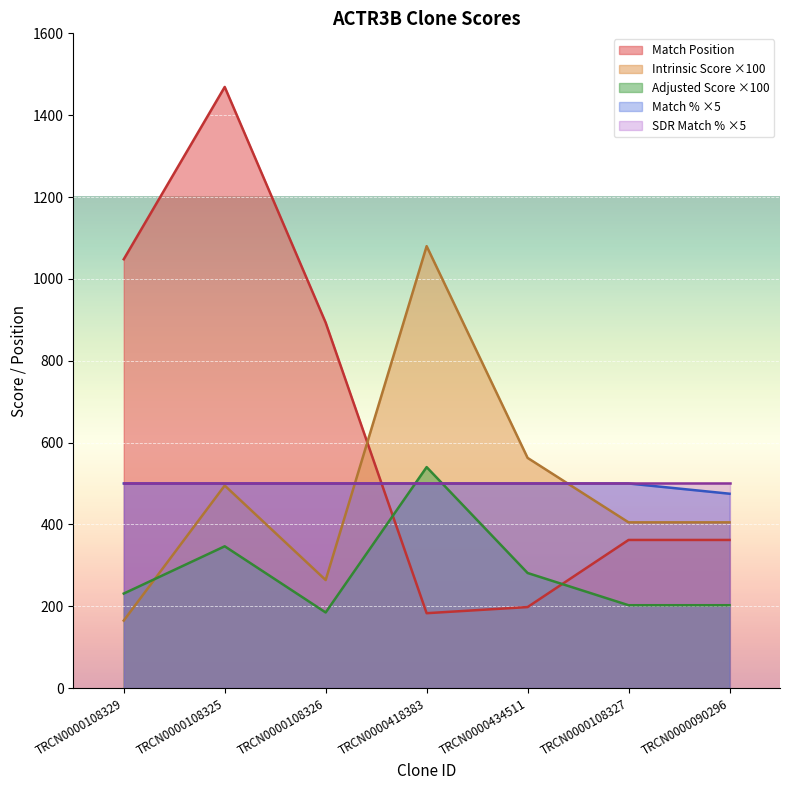

True or false: Adjusted Score has a value of 540.0 at TRCN0000418383.

True